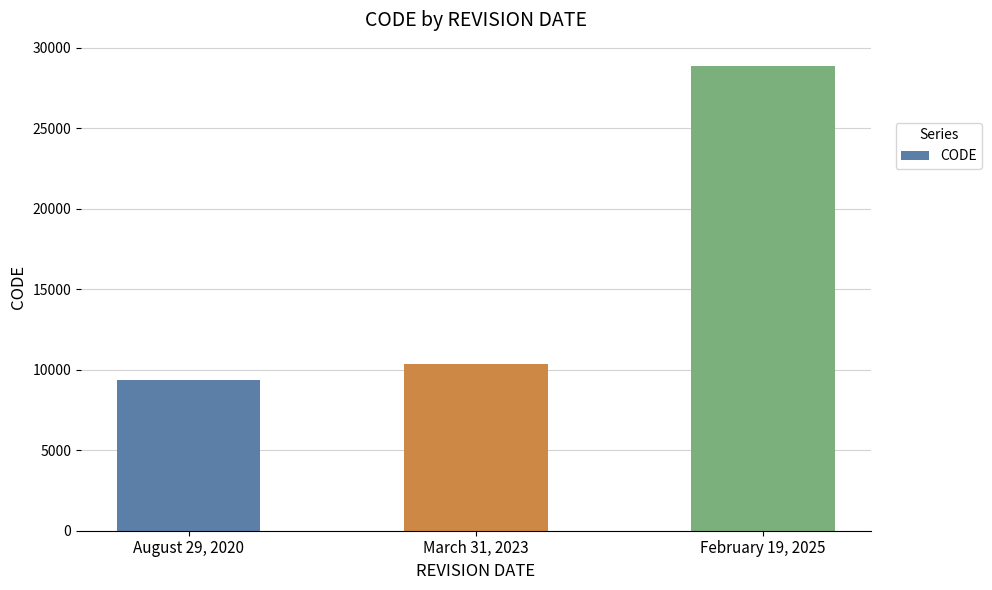

What is the ratio of the value at February 19, 2025 to the value at August 29, 2020?

3.1